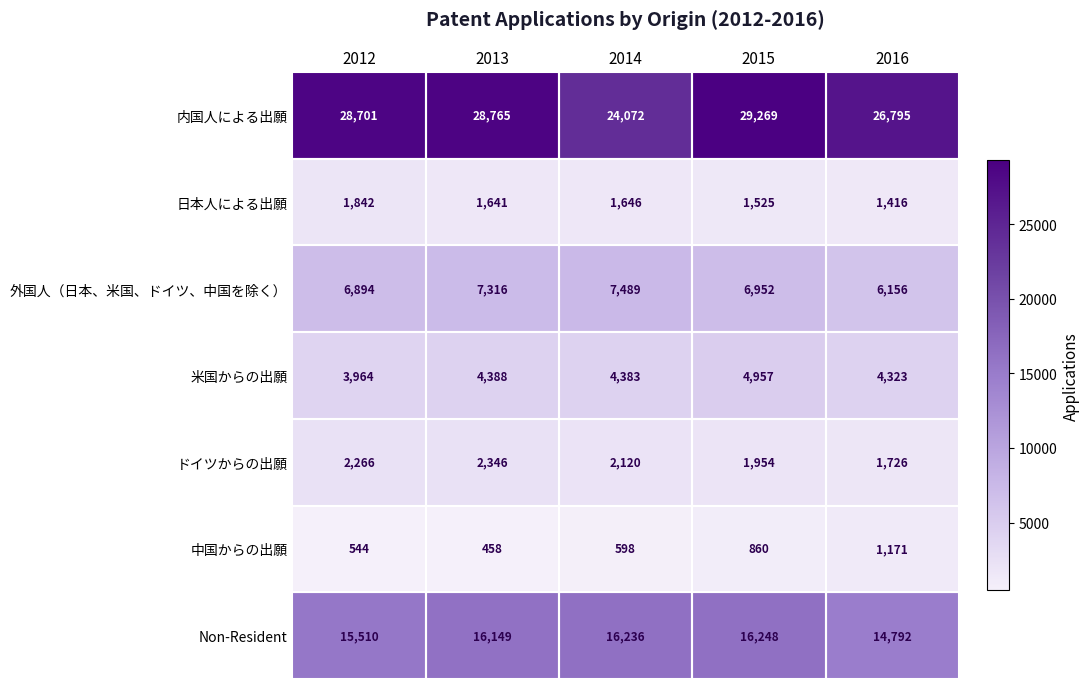

What is the smallest value displayed?

458